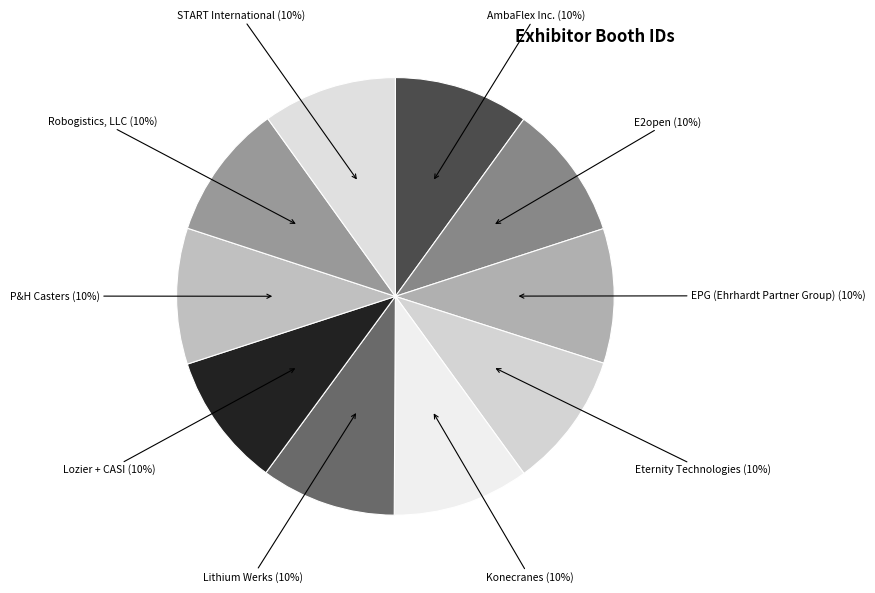

How many segments does this pie chart have?

10